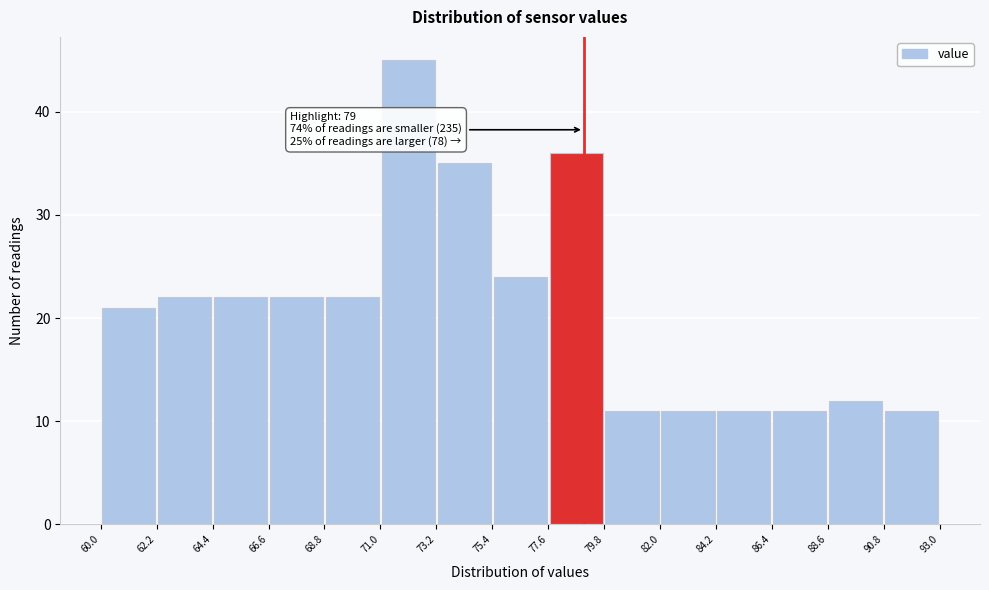

Which range on the x-axis has the tallest bar?

71.0 to 73.2